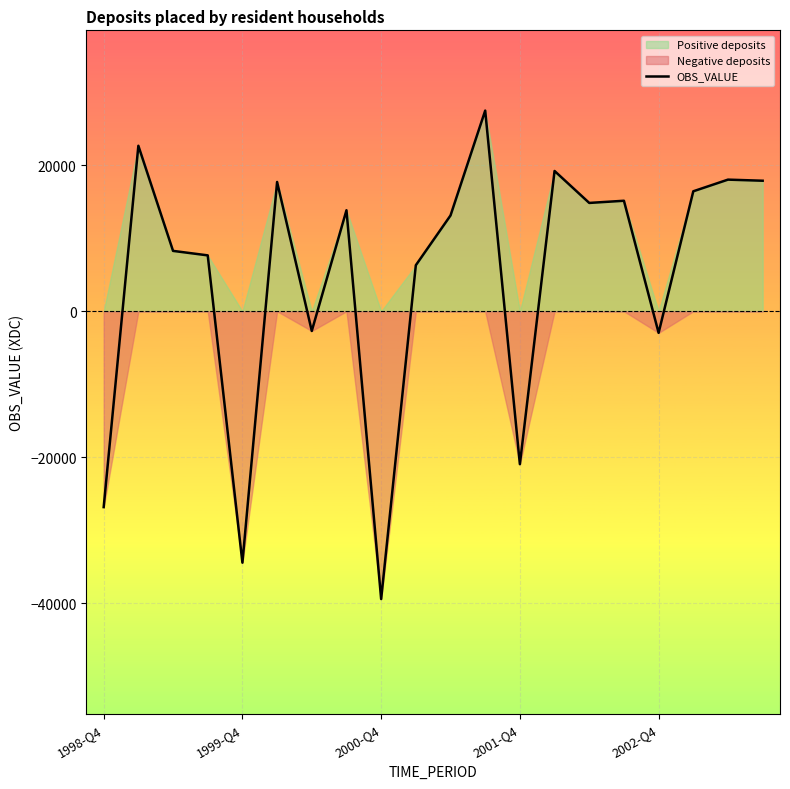

At which label does OBS_VALUE reach its minimum?

2000-Q4